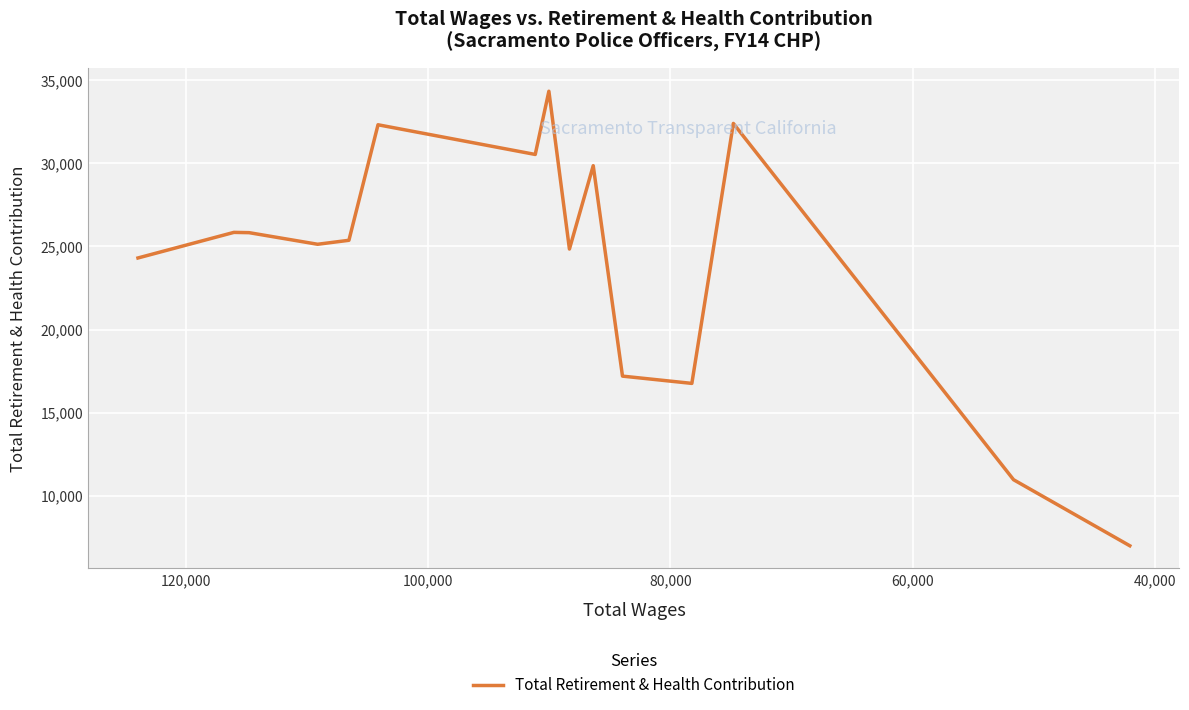

What position from the right is 100,000?

11